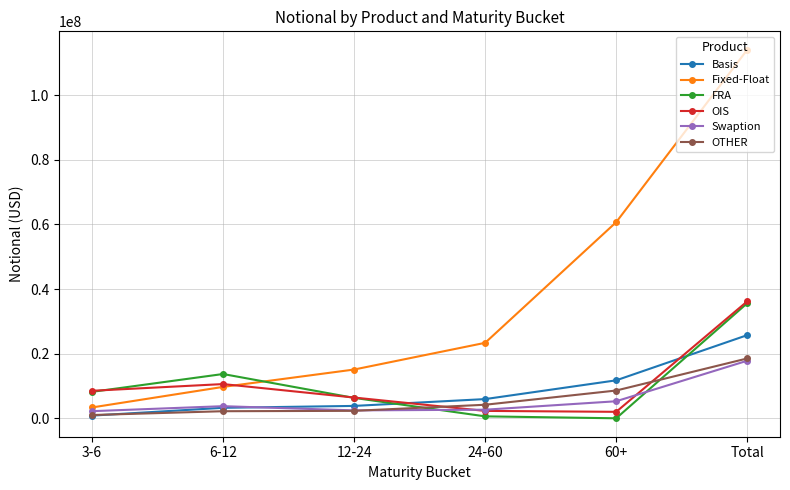

How many times do Fixed-Float and FRA cross each other?

1